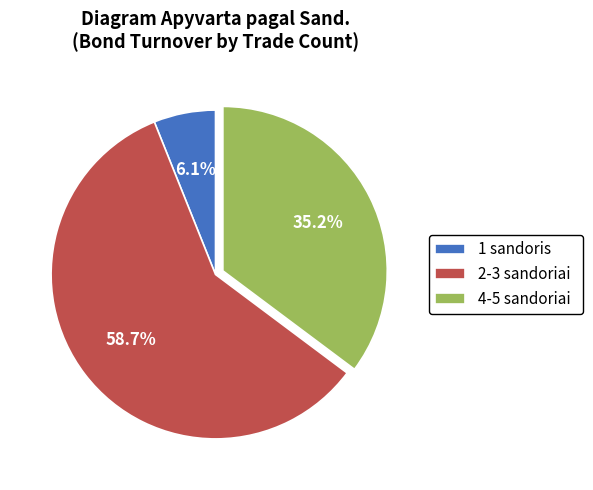

To the nearest percent, what is the average slice percentage?

33%